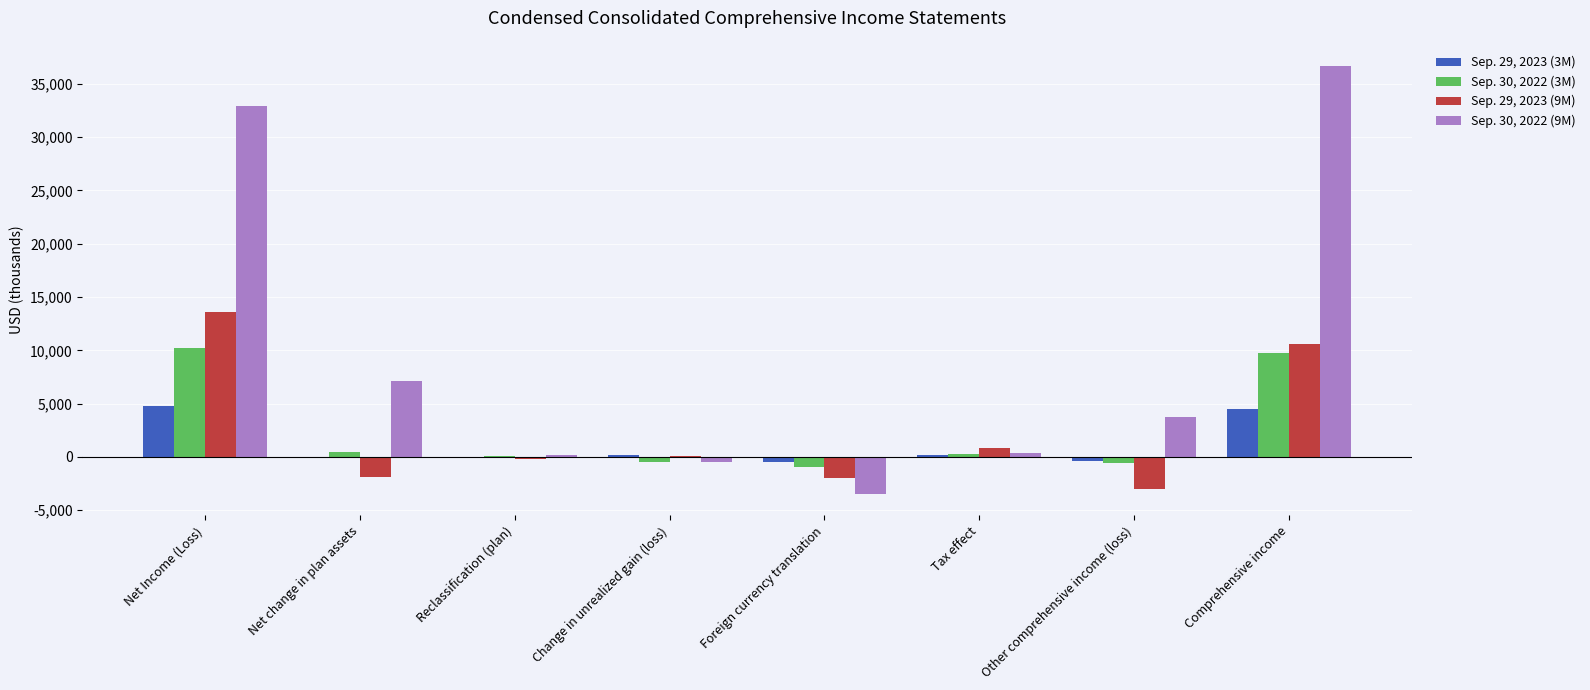

The value of Sep. 29, 2023 (9M) at Foreign currency translation is -1965. True or false?

True